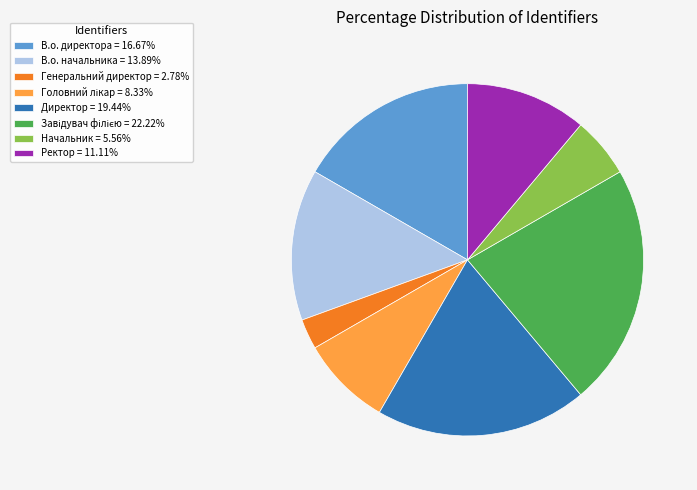

How many slices are in this pie chart?

8